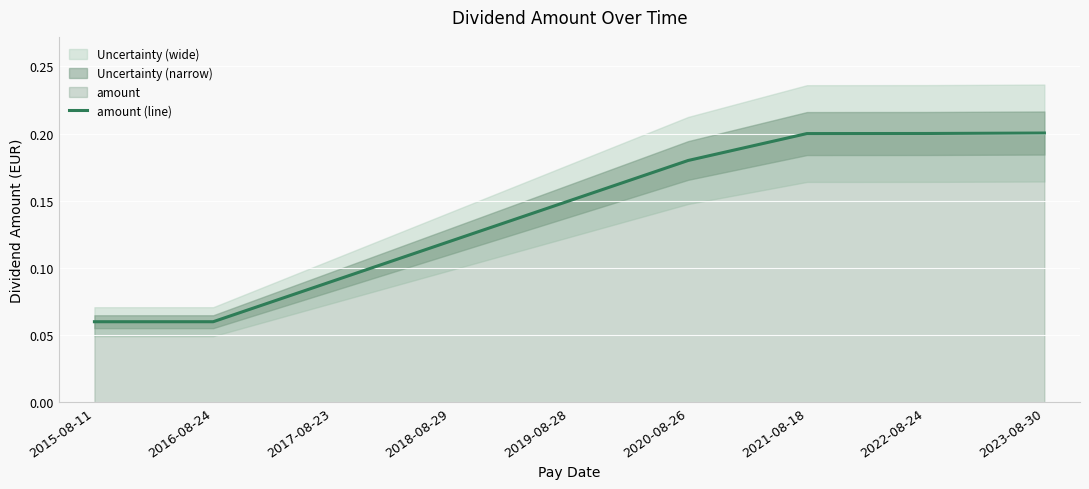

Reading right to left, extract all data points from this chart.

0.2	0.2	0.2	0.2	0.1	0.1	0.1	0.1	0.1